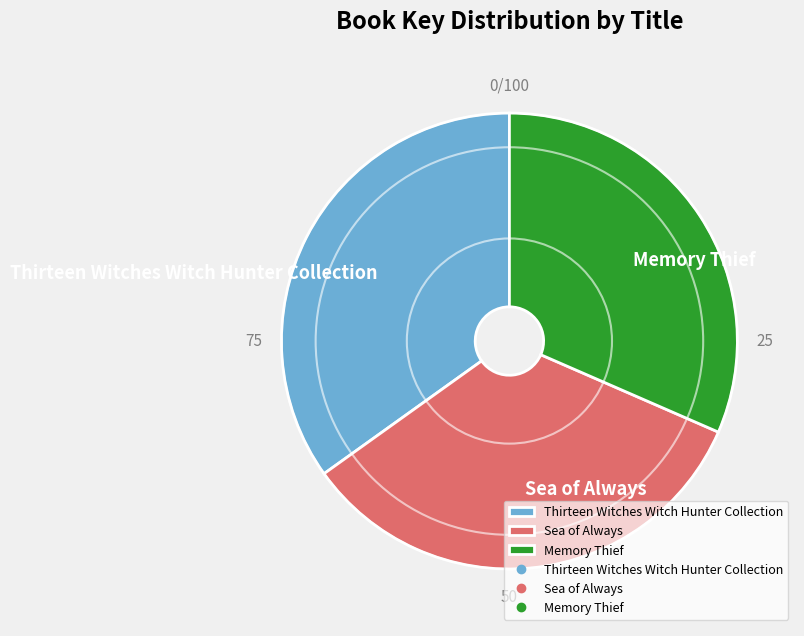

How many segments does this pie chart have?

3